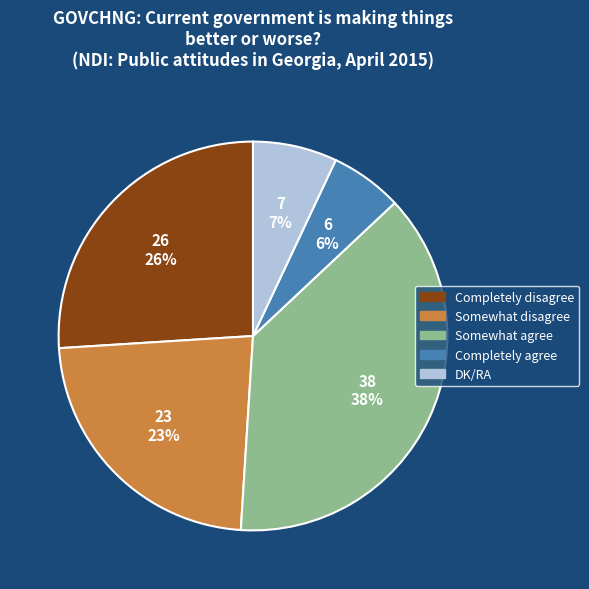

Does Somewhat disagree account for over 50% of the chart?

No